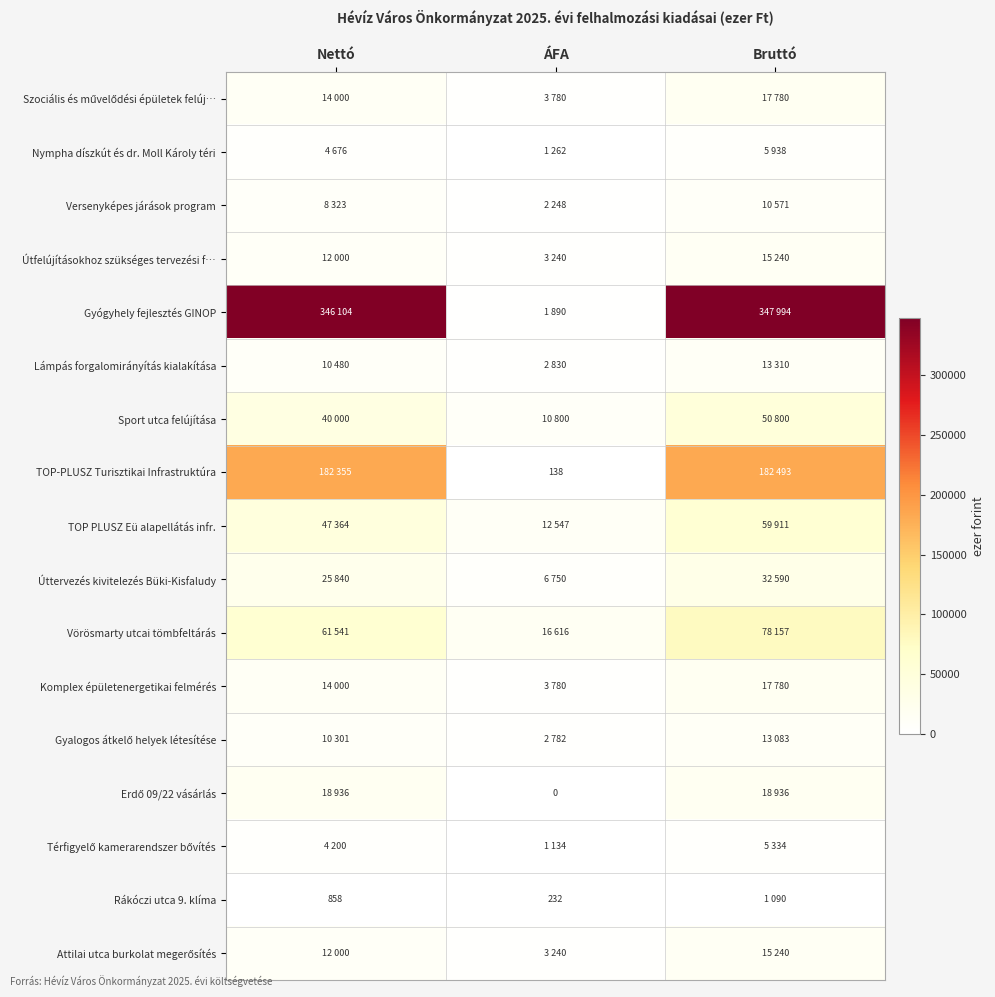

At how many categories does at least one series exceed 64783?

2